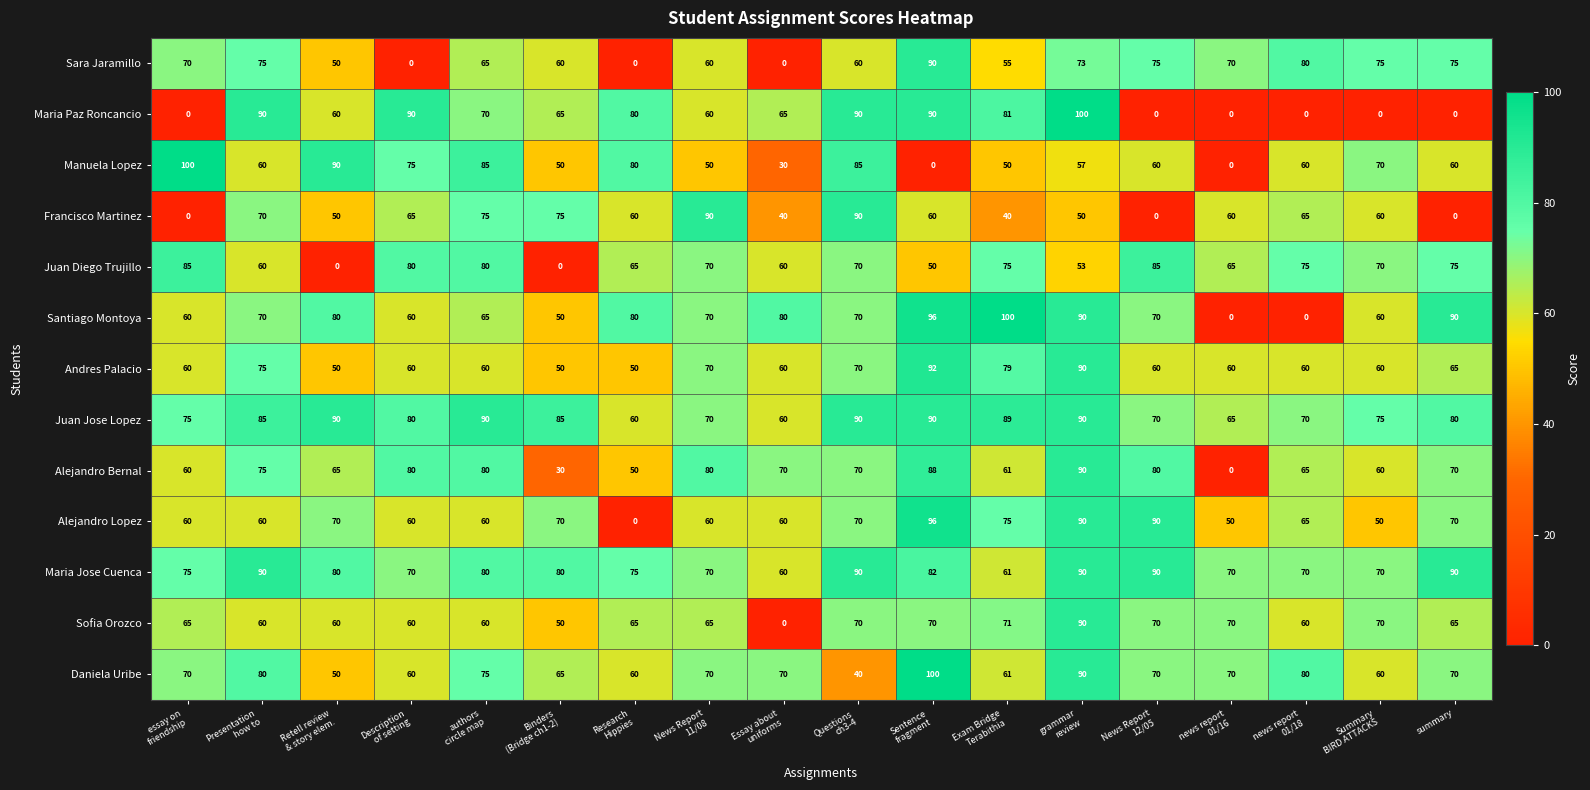

What is the greatest value displayed?

100